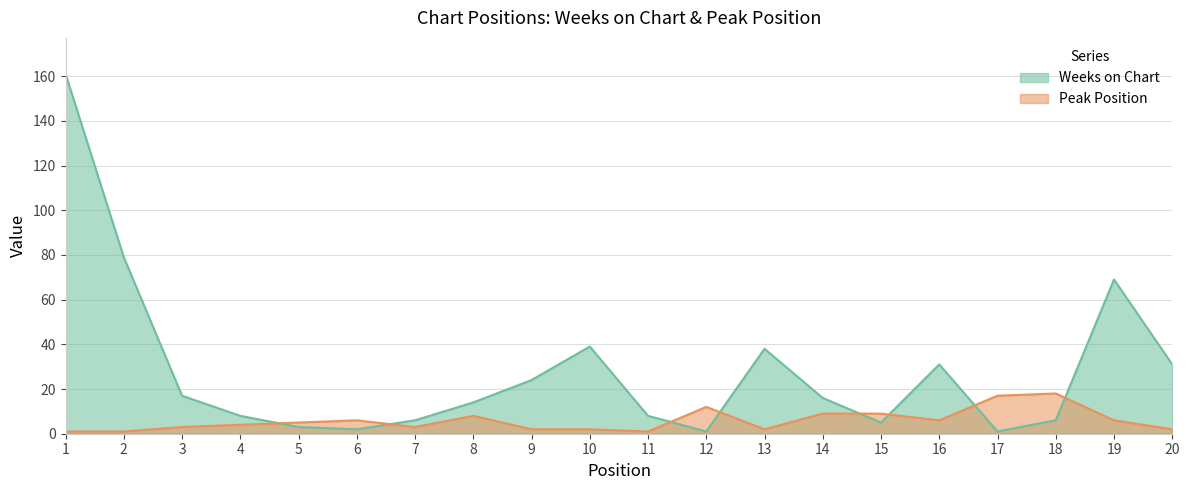

Is it true that Peak Position equals 12 at 17?

False